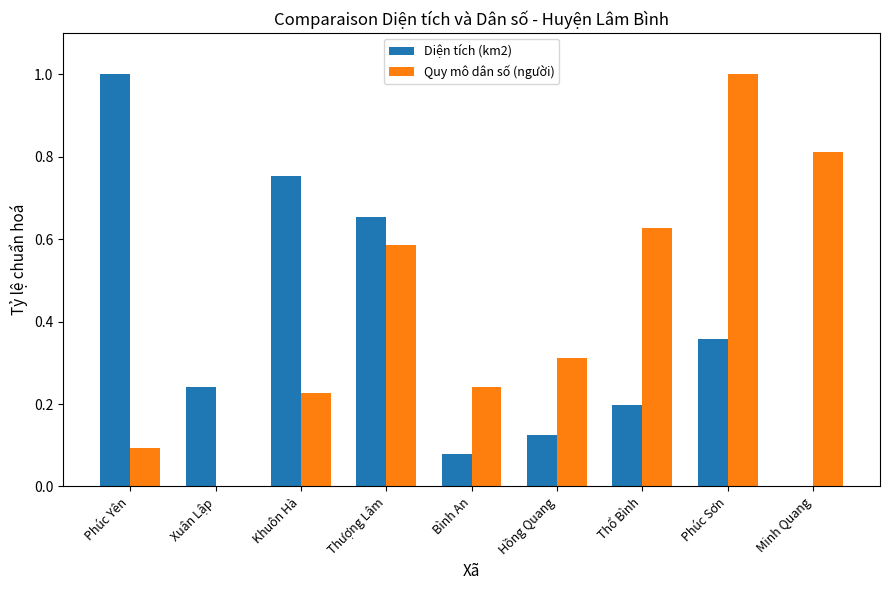

What is the sum of all Quy mô dân số (người) values?

3.9